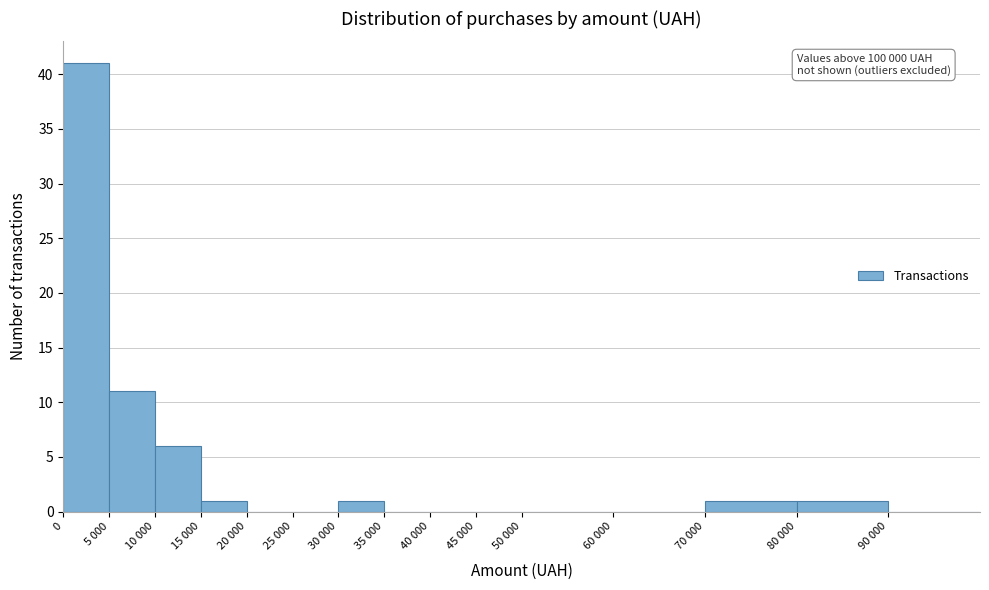

Reading right to left, extract all data points from this chart.

90 000=0	80 000=1	70 000=1	60 000=0	50 000=0	45 000=0	40 000=0	35 000=0	30 000=1	25 000=0	20 000=0	15 000=1	10 000=6	5 000=11	0=41